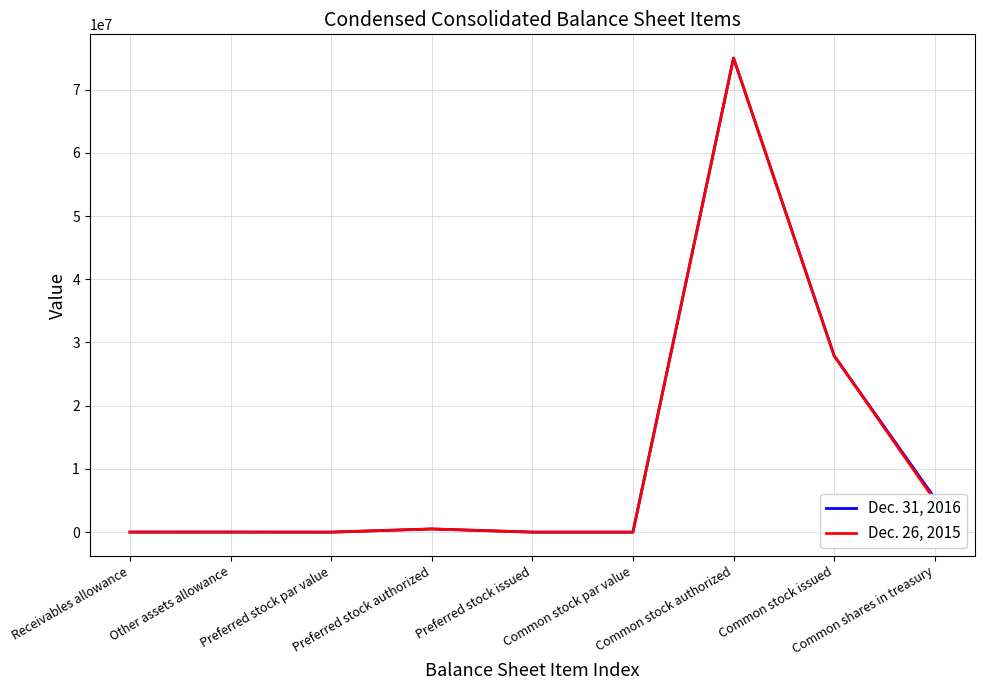

Is it true that Dec. 31, 2016 equals 75000000 at Common stock authorized?

True